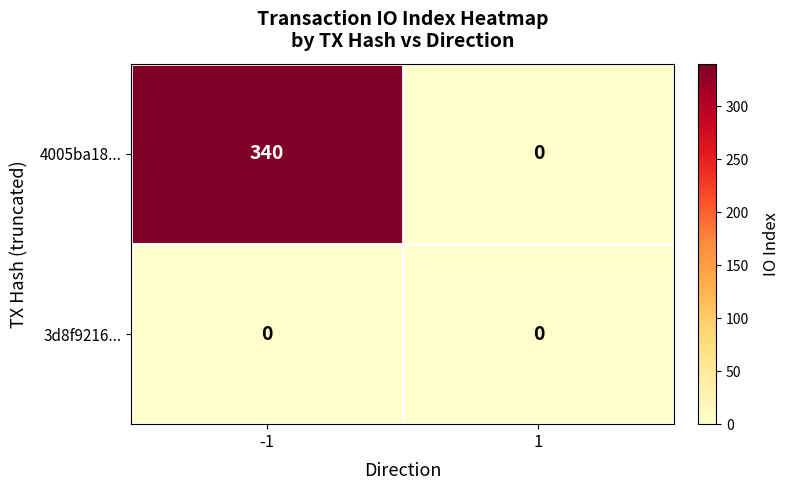

What is the average value of the 4005ba18... series?

170